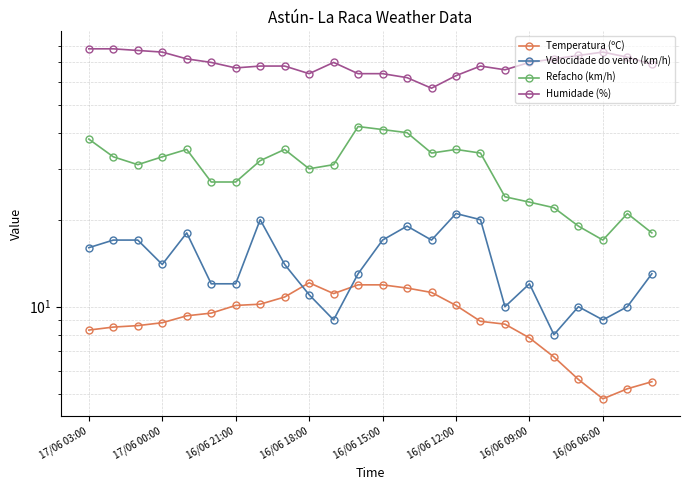

Which series changed the most between 17/06 00:00 and 16/06 21:00?

Humidade (%)